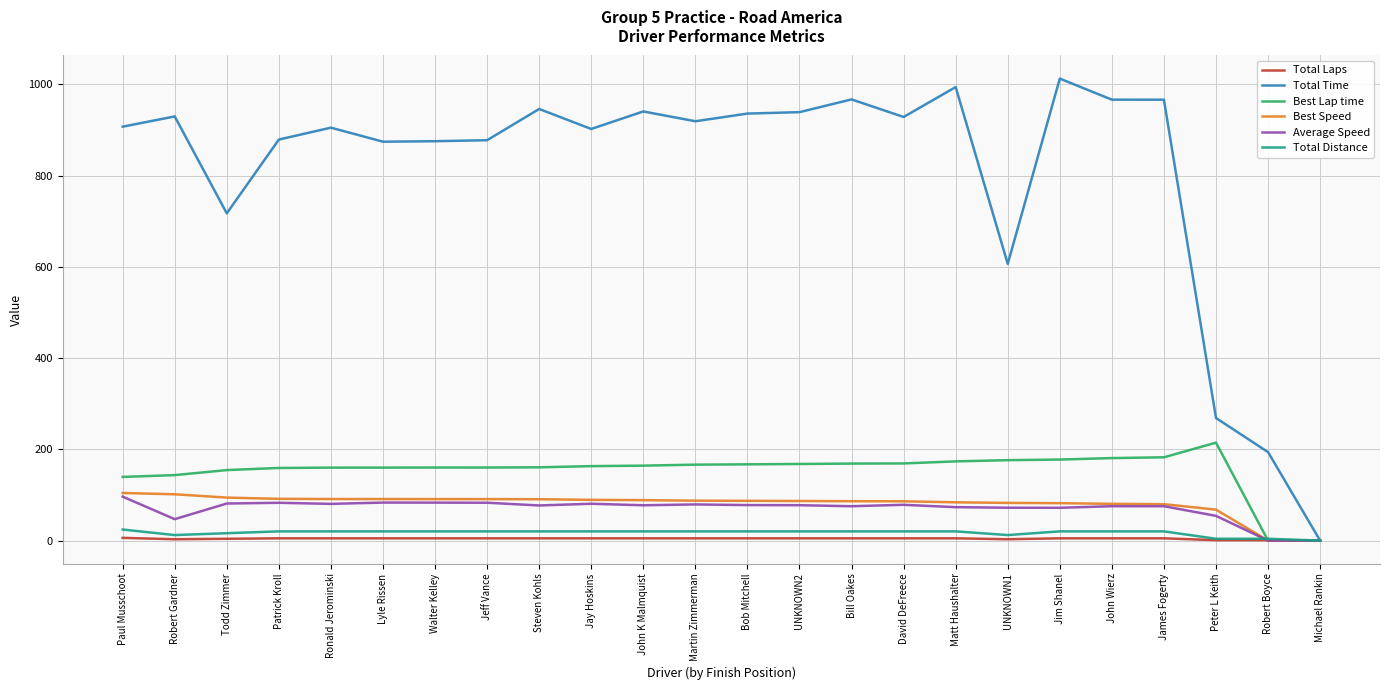

Which series has the largest range (max minus min)?

Total Time